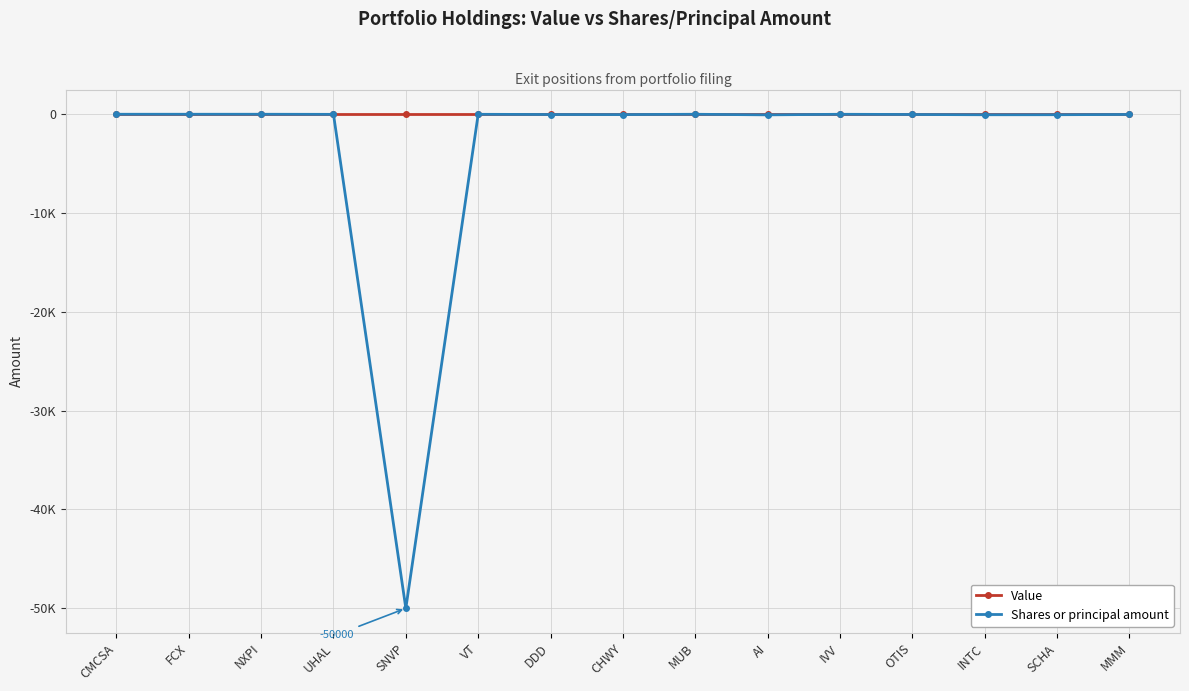

Does the chart have visible grid lines?

Yes